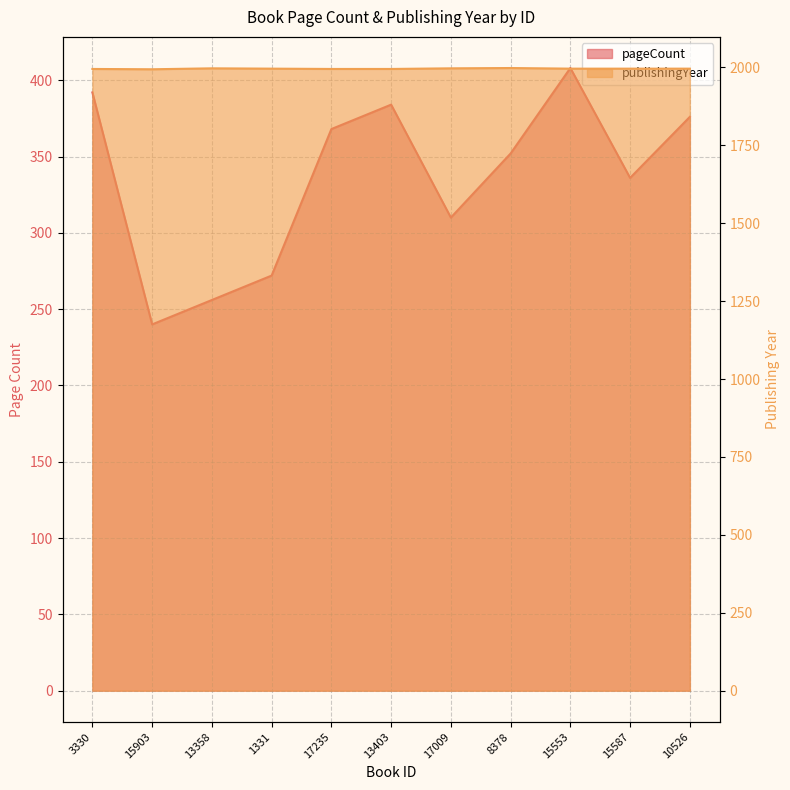

What is the label of the 6th point from the left?

13403